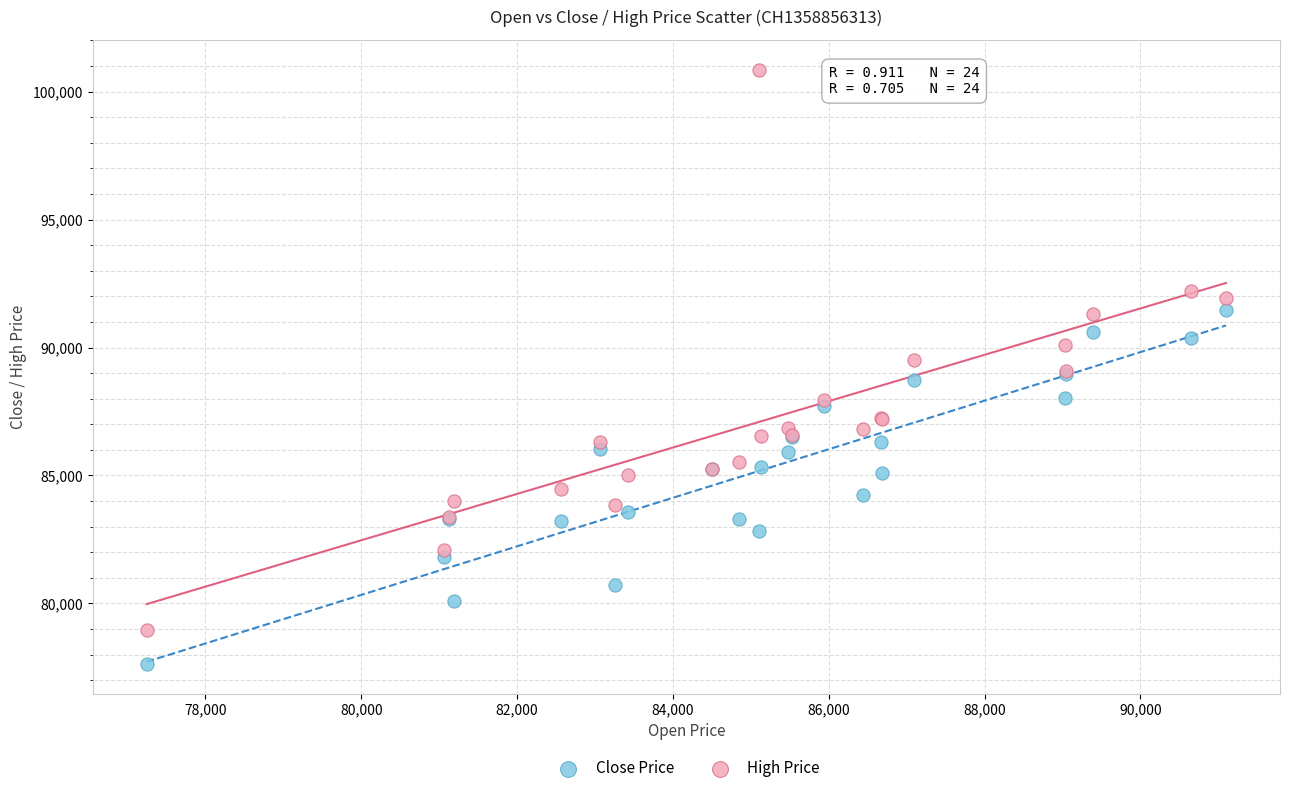

Which series has the widest spread of Y values?

High Price